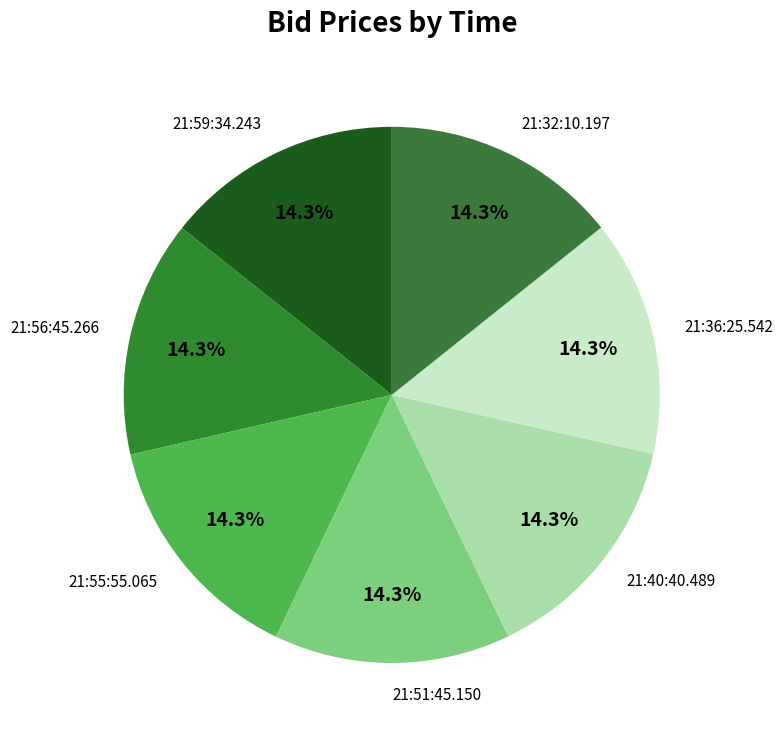

Does any single category account for the majority?

No